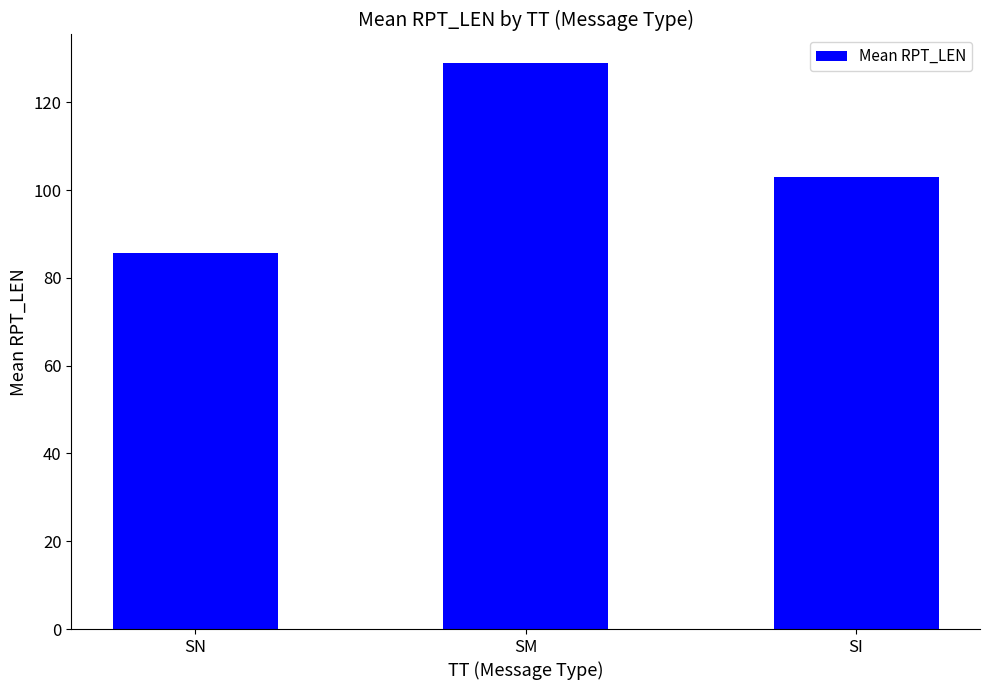

What is the ratio of the value at SI to the value at SN?

1.2